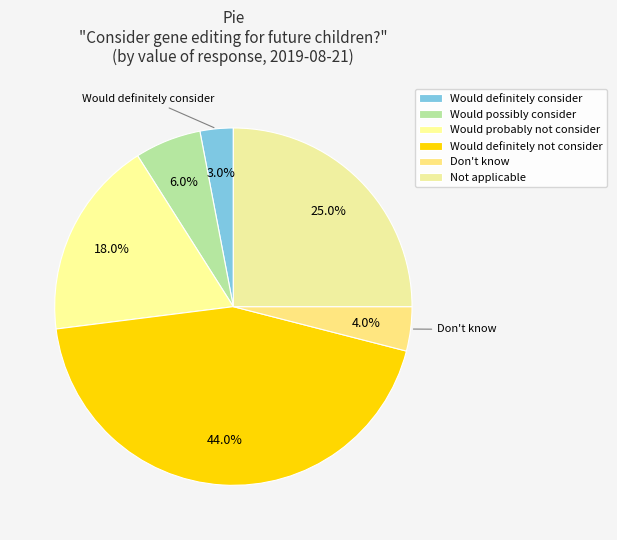

To the nearest percent, what is the average slice percentage?

17%